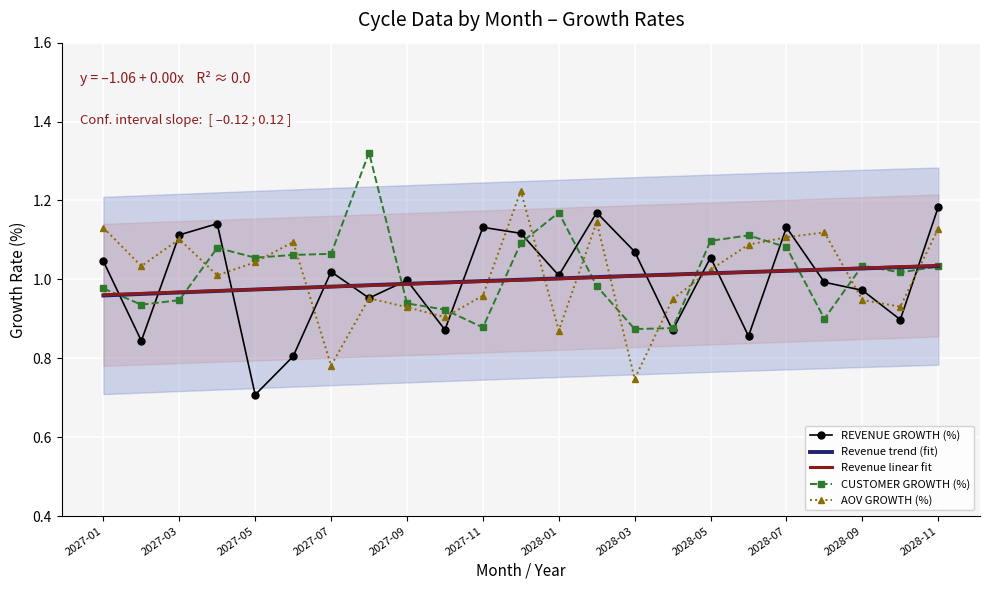

Is it true that Revenue linear fit equals 1.8 at 2028-11?

False